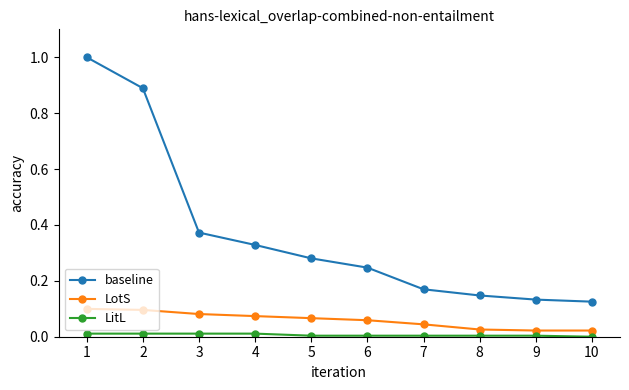

Is it true that baseline equals 0.1 at 9?

True